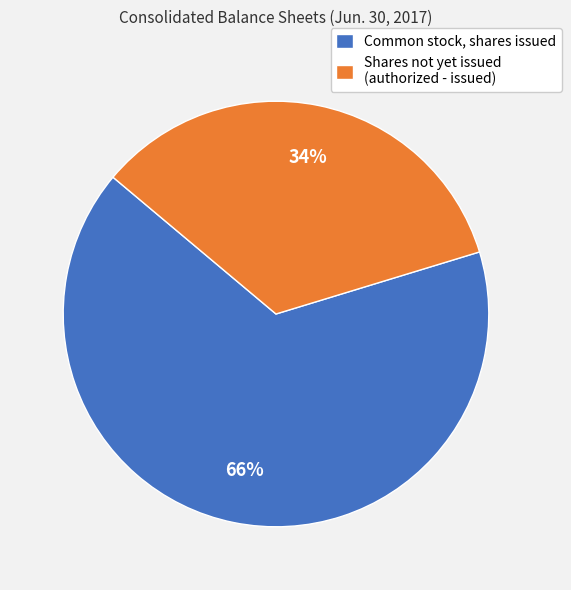

Combined, do Shares not yet issued (authorized - issued) and Common stock, shares issued account for over 50%?

Yes